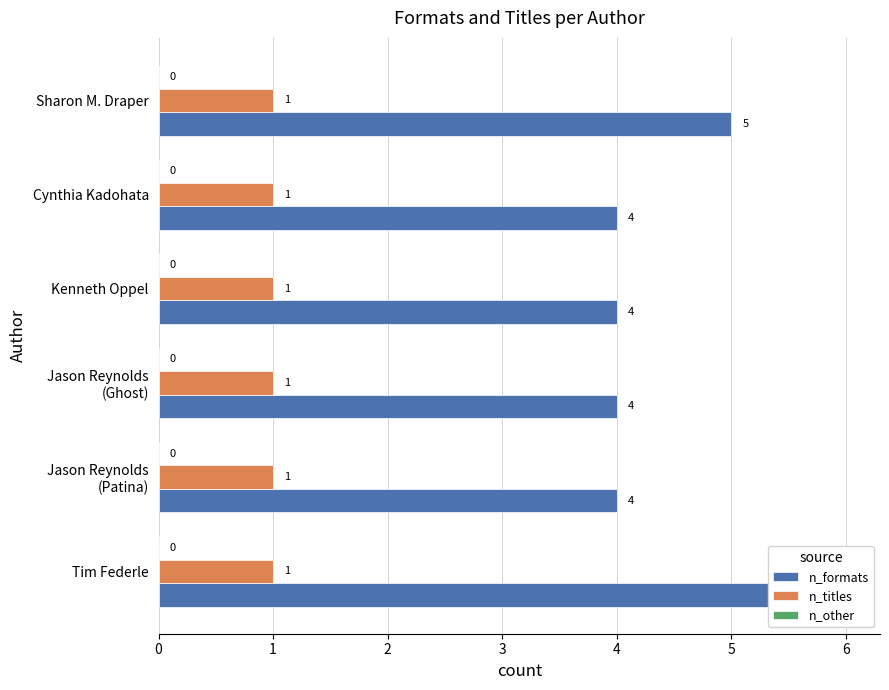

Which series changed the most between 1 and 3?

n_formats